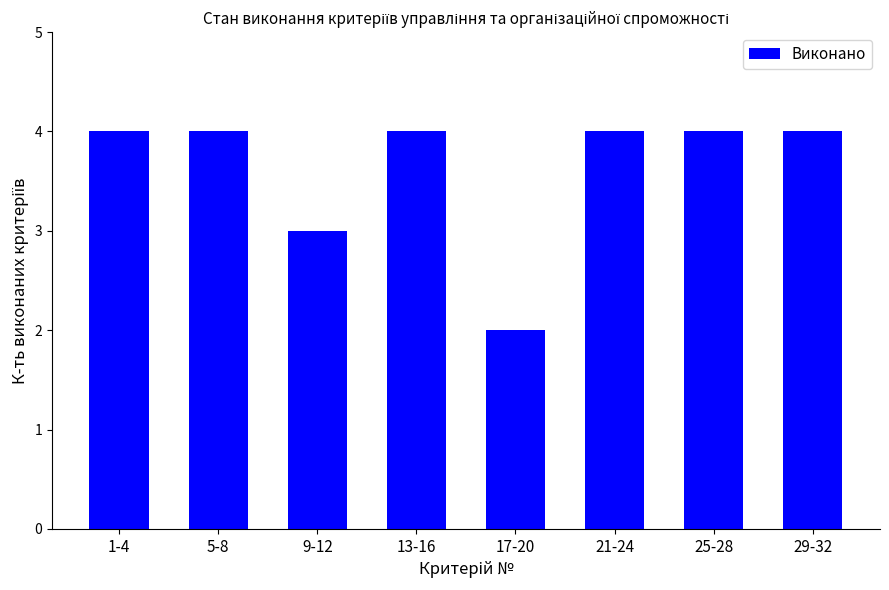

What is the label of the 2nd bar from the right?

25-28